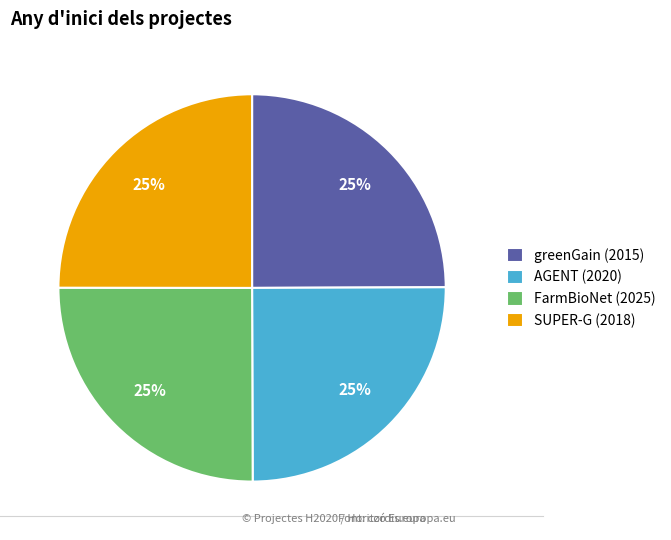

To the nearest percent, what is the average slice percentage?

25%